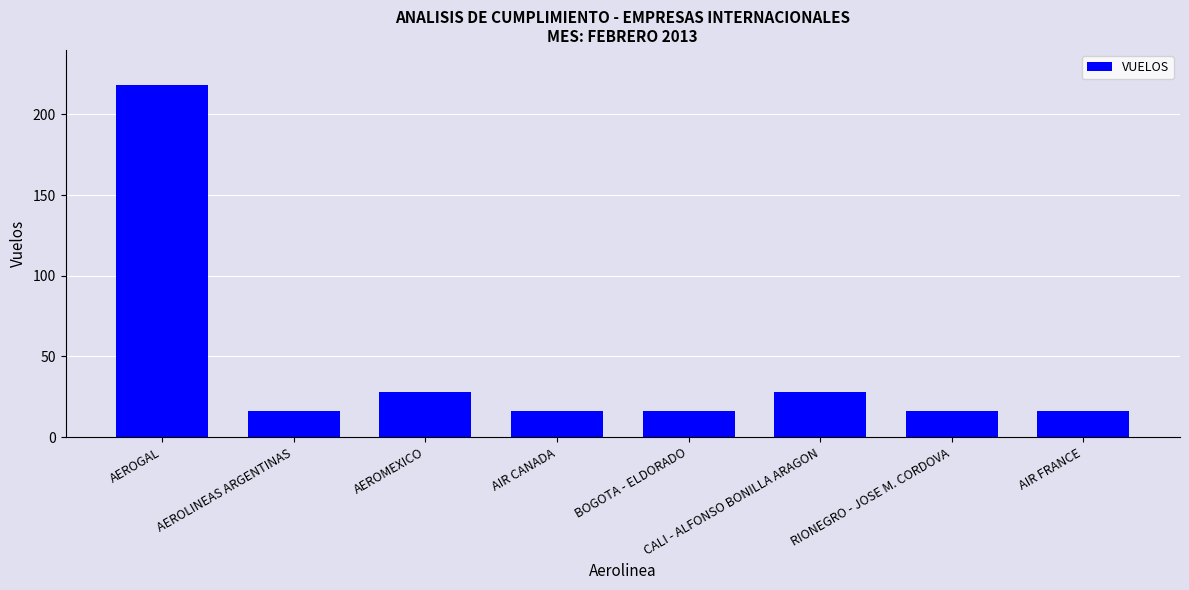

What is the change in value from AEROLINEAS ARGENTINAS to CALI - ALFONSO BONILLA ARAGON?

+12